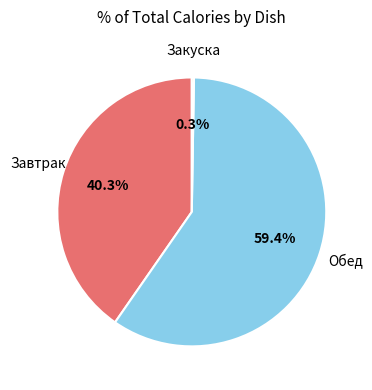

Is there a majority slice in this chart?

Yes